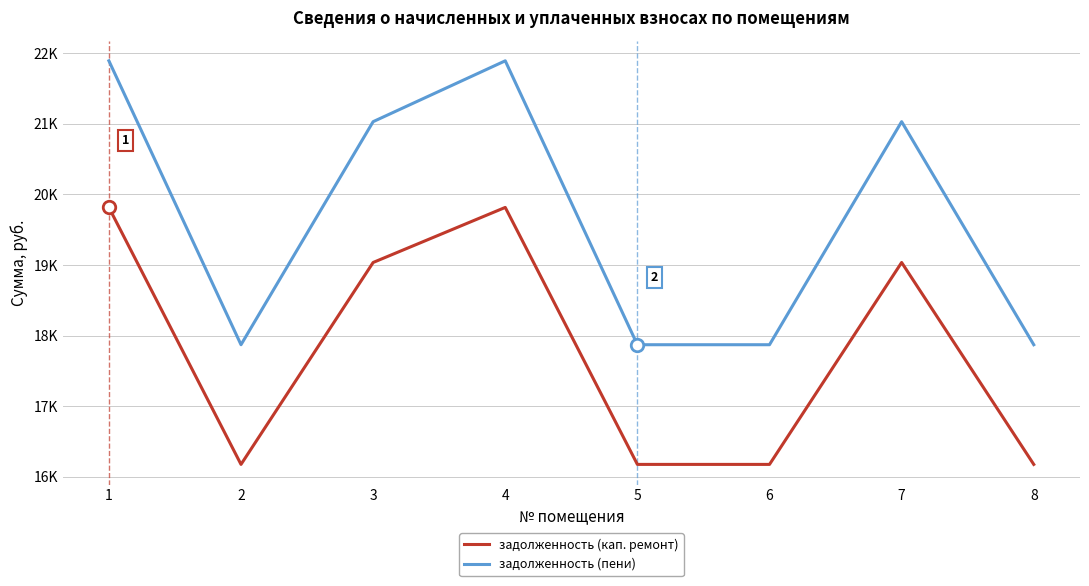

Is this an area chart (filled region under the line)?

No